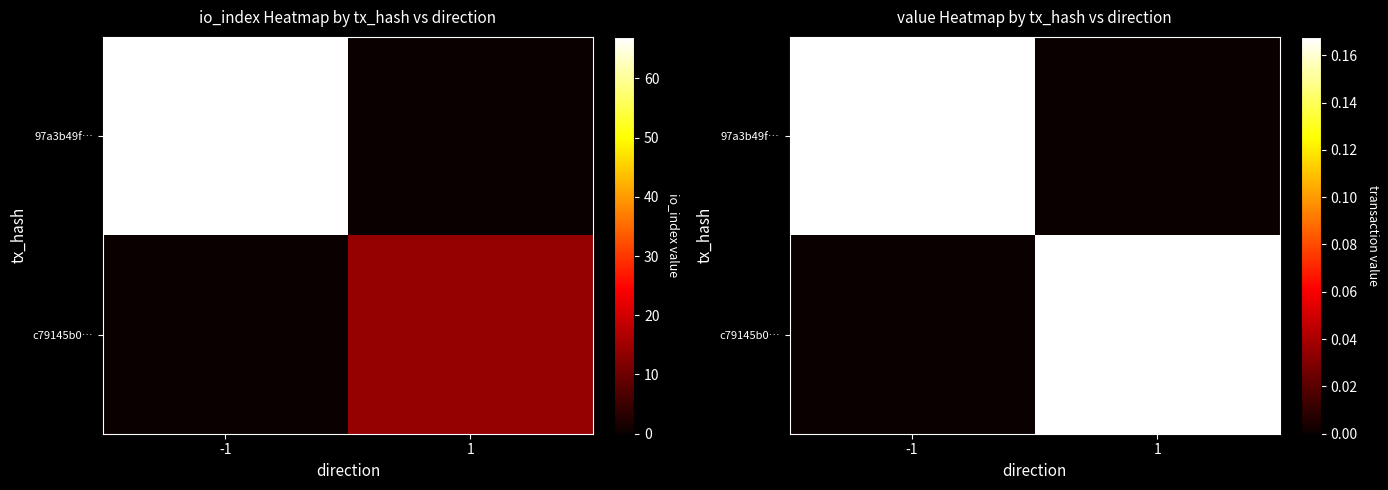

Rank the series at -1 from highest to lowest value.

97a3b49f…, c79145b0…